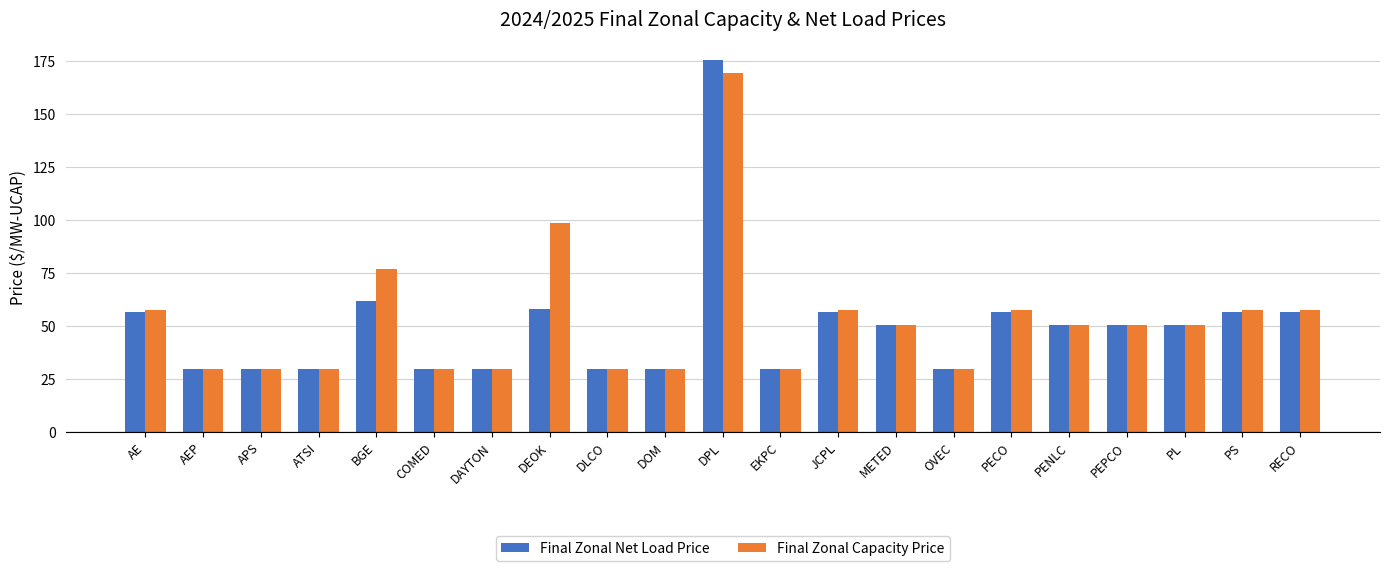

What is the value of the Final Zonal Capacity Price bar at the 21st from the left?

57.4